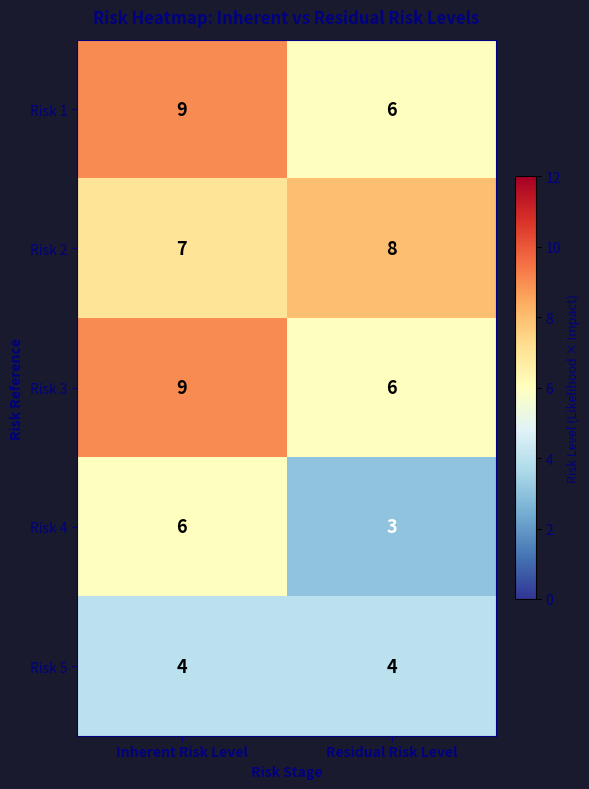

What is the spread (max minus min) of values at Inherent Risk Level?

5